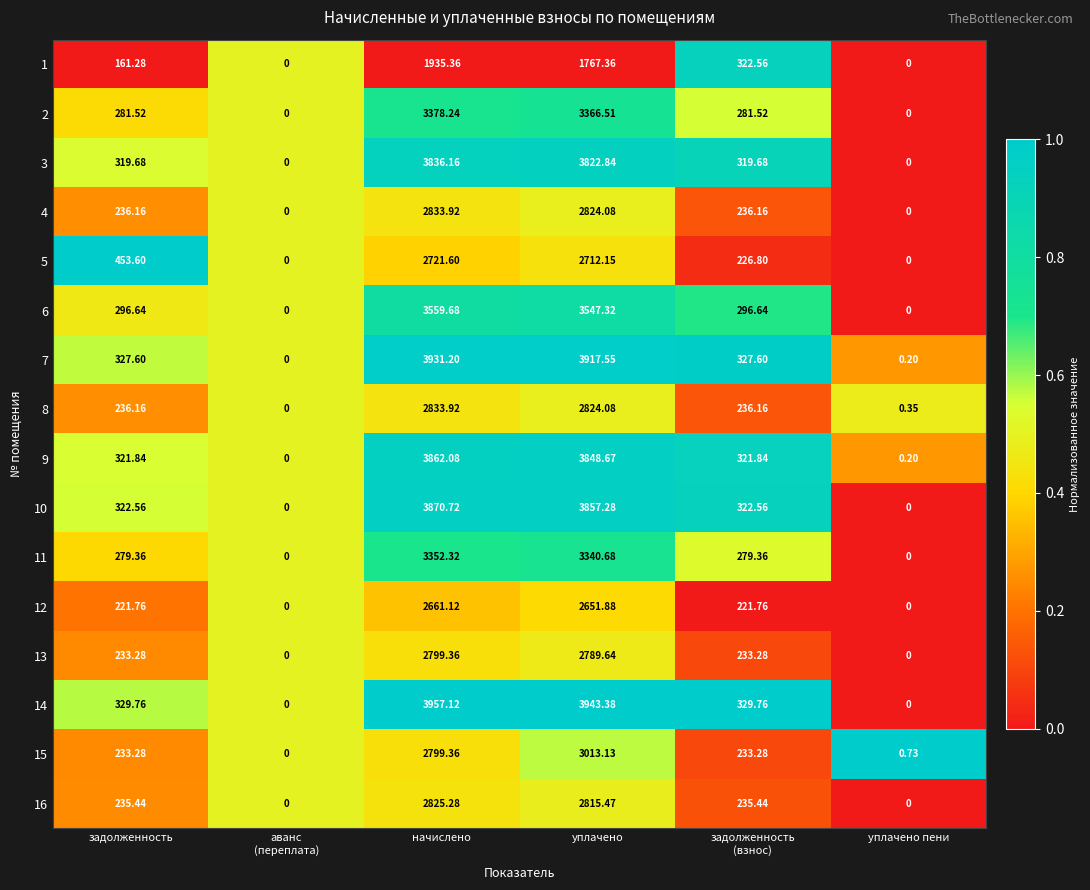

How many series are shown in this chart?

16